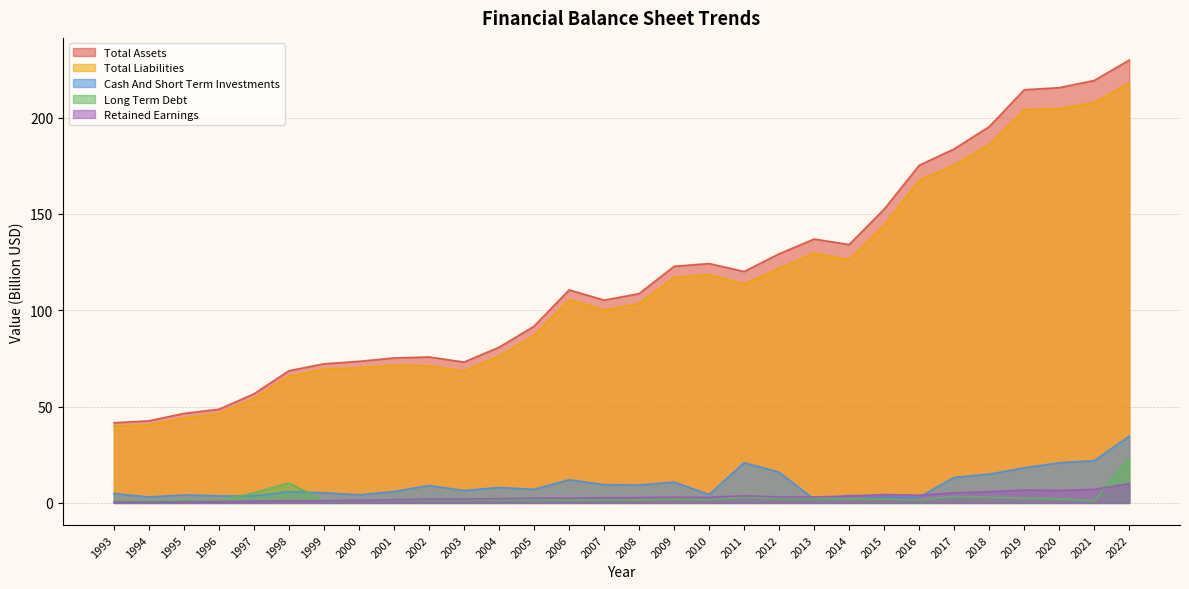

The Retained Earnings series shows 4.9 at 2009. True or false?

False